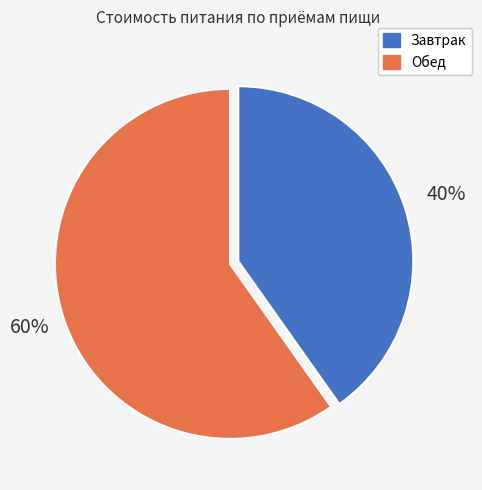

True or false: Обед accounts for 60% of the total.

True